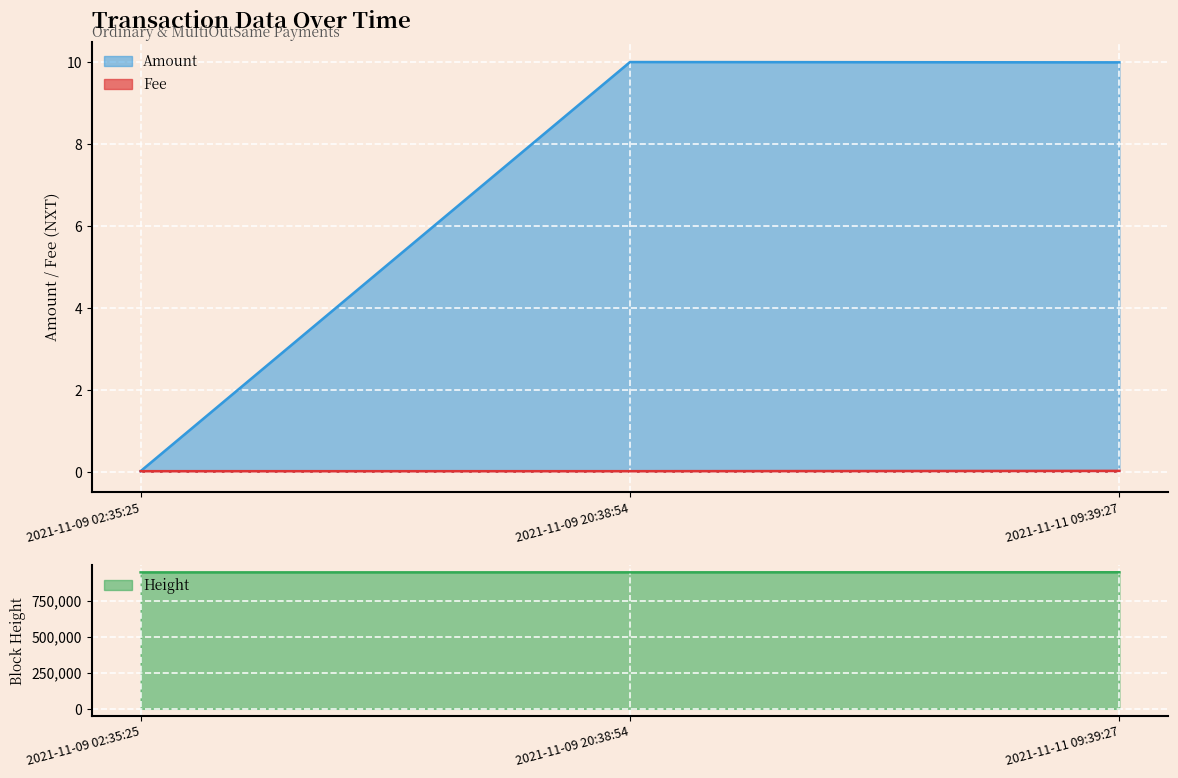

Which series has the largest range (max minus min)?

Height